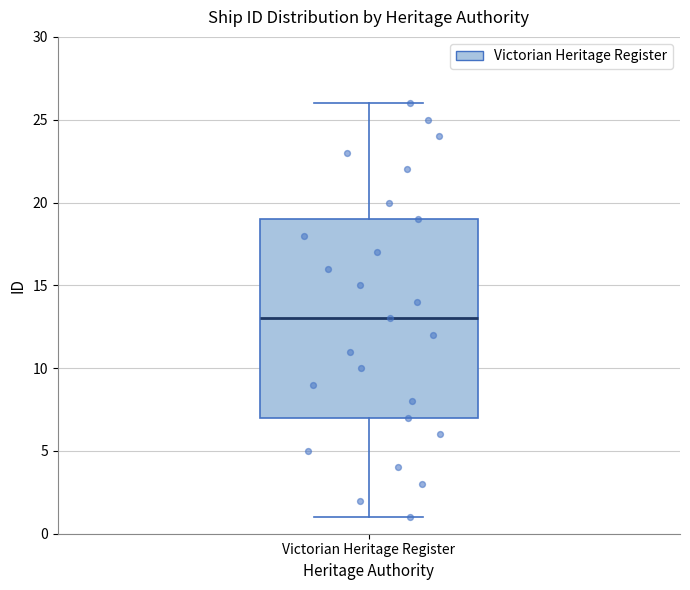

Where is the lower edge of the box for Victorian Heritage Register on the y-axis? The values are not printed on the chart, so give them approximately, as read against the axis.

7